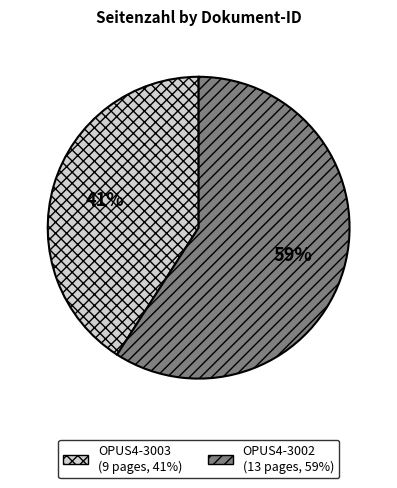

The OPUS4-3003 slice represents 49% of the pie. True or false?

False